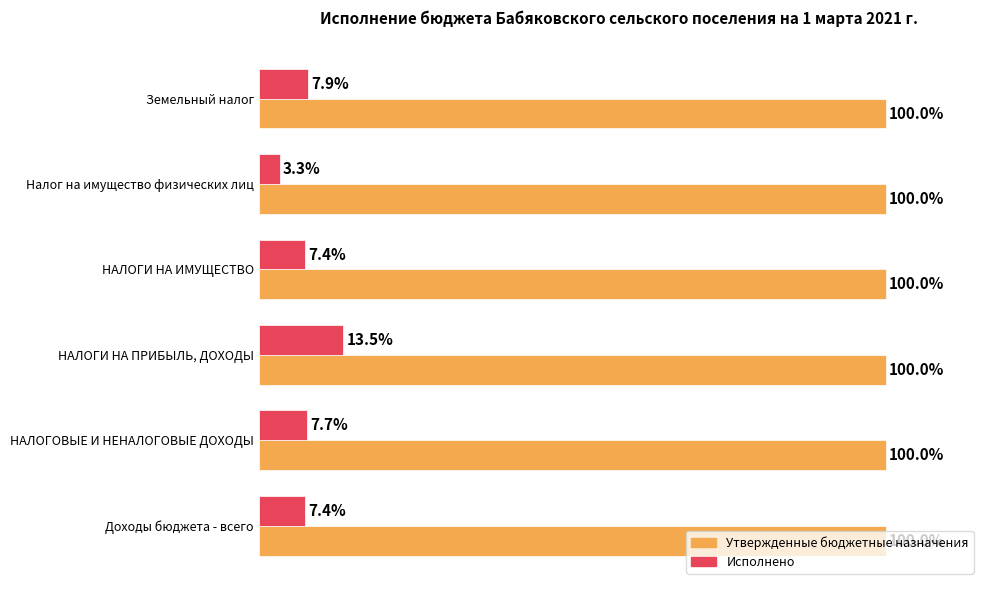

Which series changed the most between НАЛОГИ НА ПРИБЫЛЬ, ДОХОДЫ and Налог на имущество физических лиц?

Исполнено